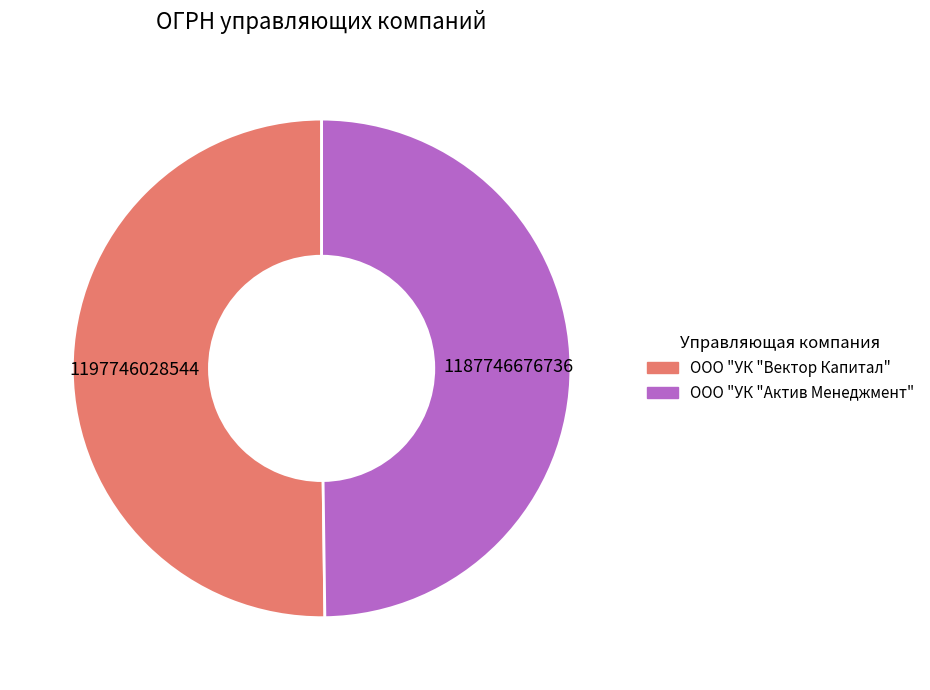

Approximately how many times larger is the value at ООО "УК "Актив Менеджмент" compared to ООО "УК "Вектор Капитал"?

1.0